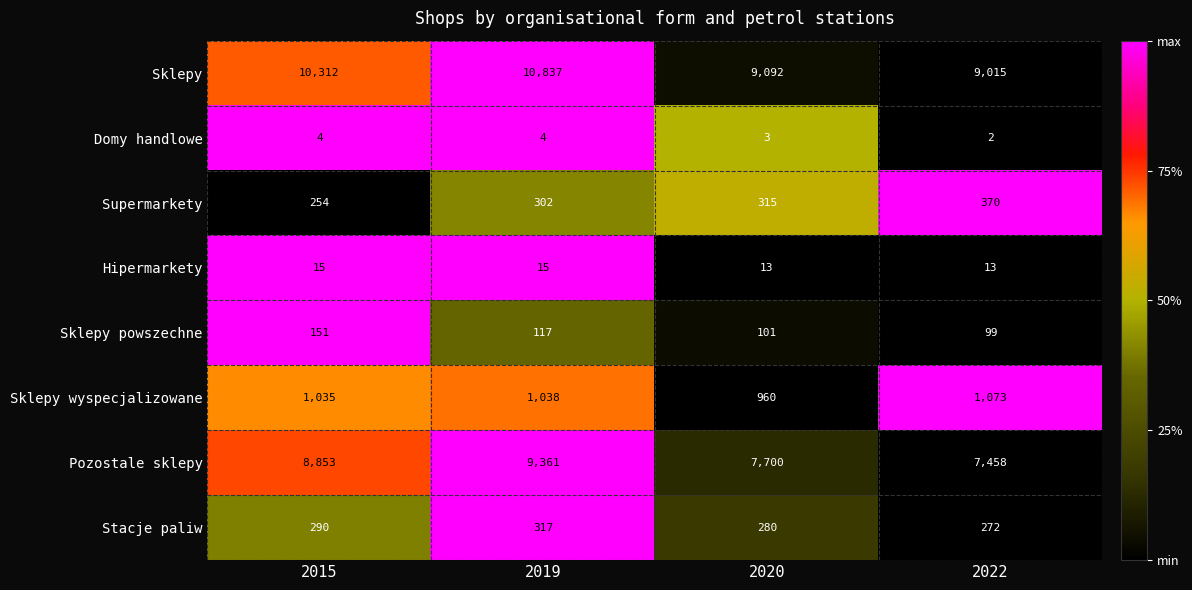

Which series has the largest range (max minus min)?

Pozostale sklepy